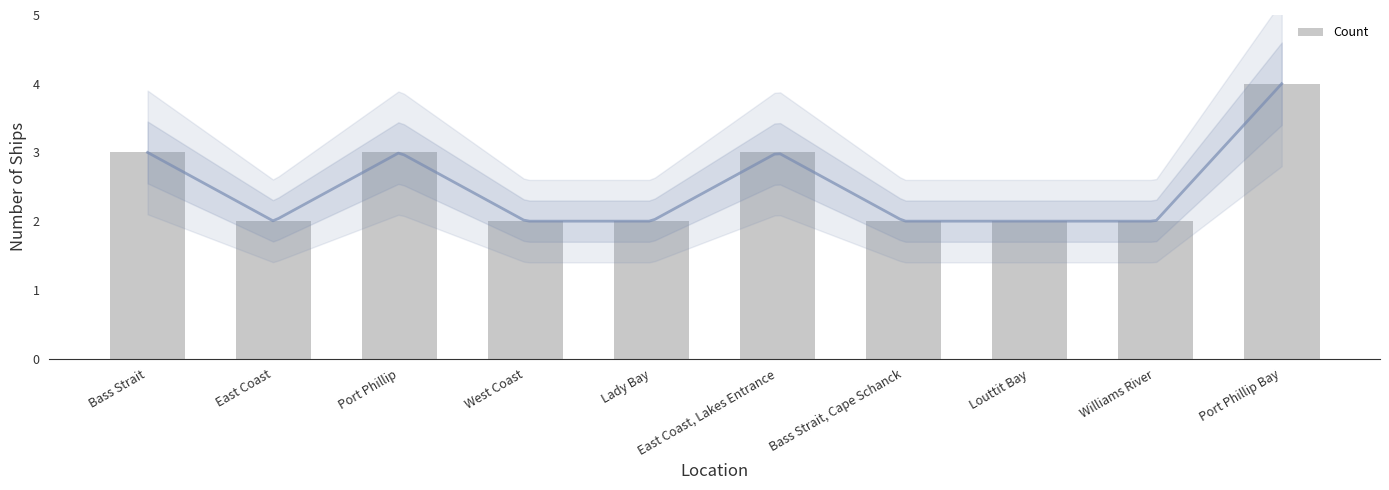

Between Lady Bay and Port Phillip Bay, which is larger?

Port Phillip Bay